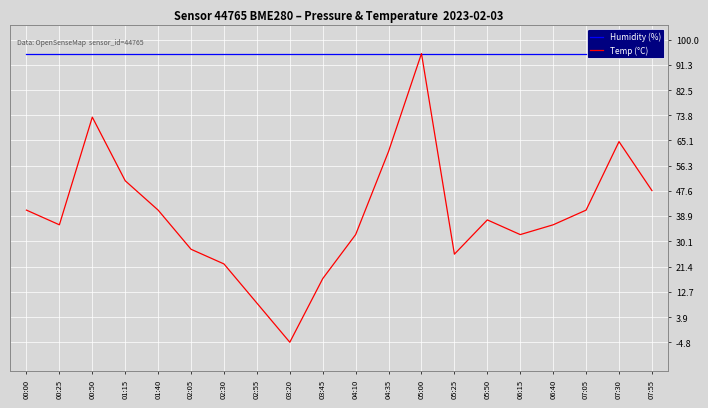

The value of Temp (°C) at 05:50 is 42.4. True or false?

True